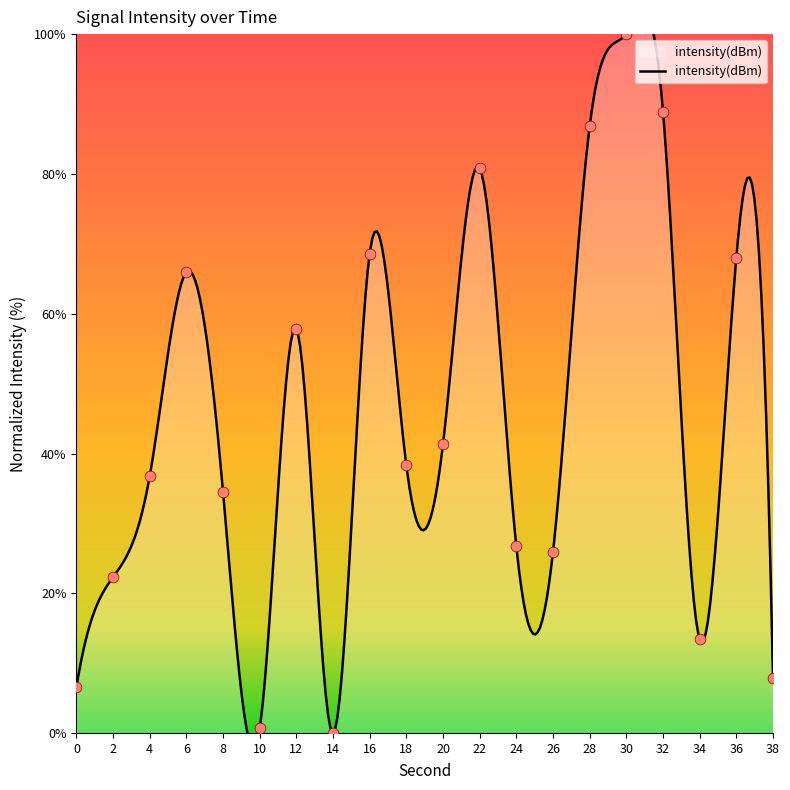

What is the change in value from 10 to 26?

+25.3